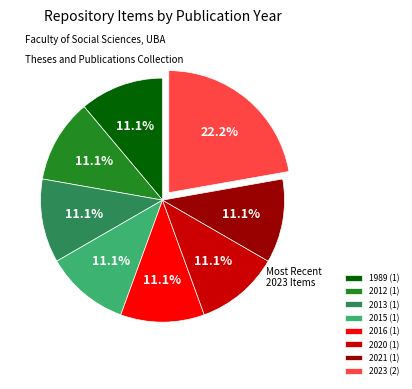

Between 2013 (1) and 2023 (2), which is larger?

2023 (2)